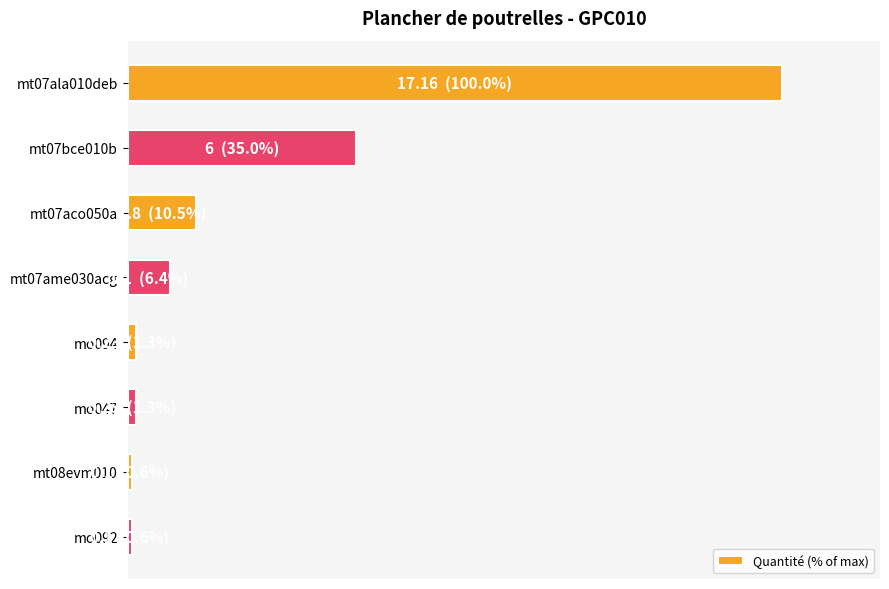

What is the minimum value shown in the chart?

0.6